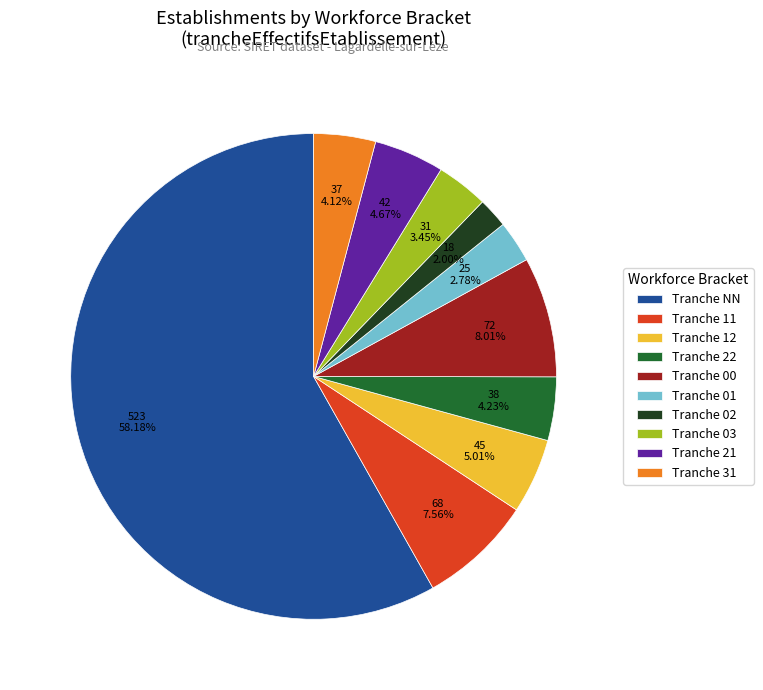

Is the sum of Tranche 00 and Tranche 12 greater than half?

No